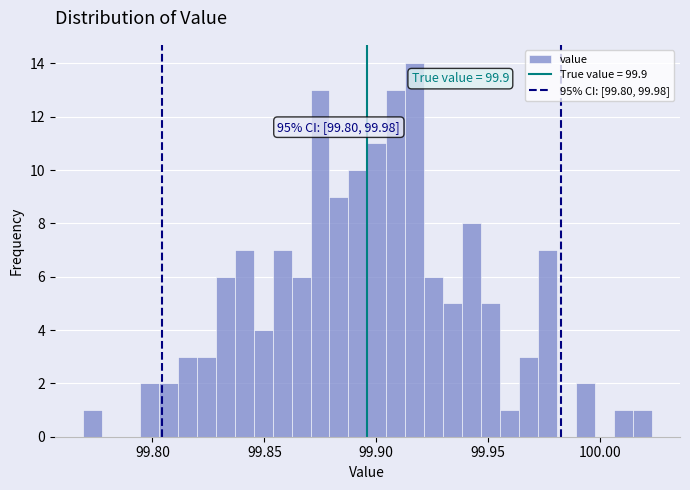

Read against the x-axis, roughly where is the centre of the tallest bar?

99.915